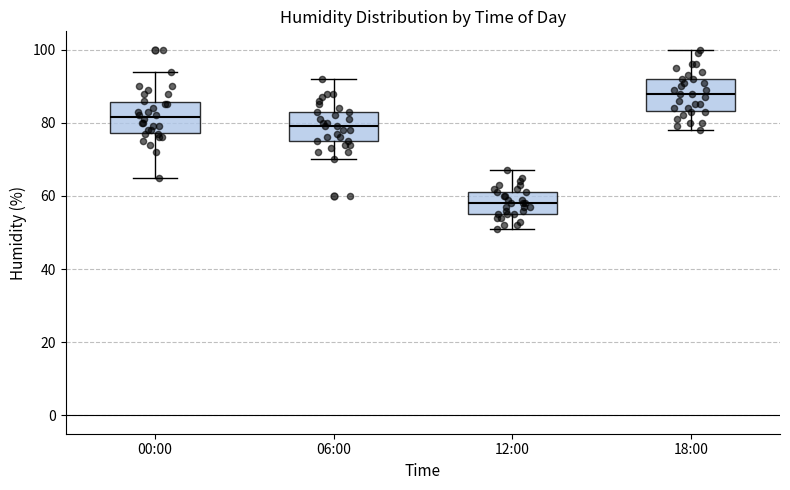

Reading left to right, read every box against the y-axis: the position of its median line, the range the box covers, and the ends of its whiskers. The values are not printed on the chart, so give them approximately, as read against the axis.

00:00: median 82, box 78 to 86, whiskers 66 to 94
06:00: median 80, box 76 to 84, whiskers 70 to 92
12:00: median 58, box 56 to 62, whiskers 52 to 68
18:00: median 88, box 84 to 92, whiskers 78 to 100